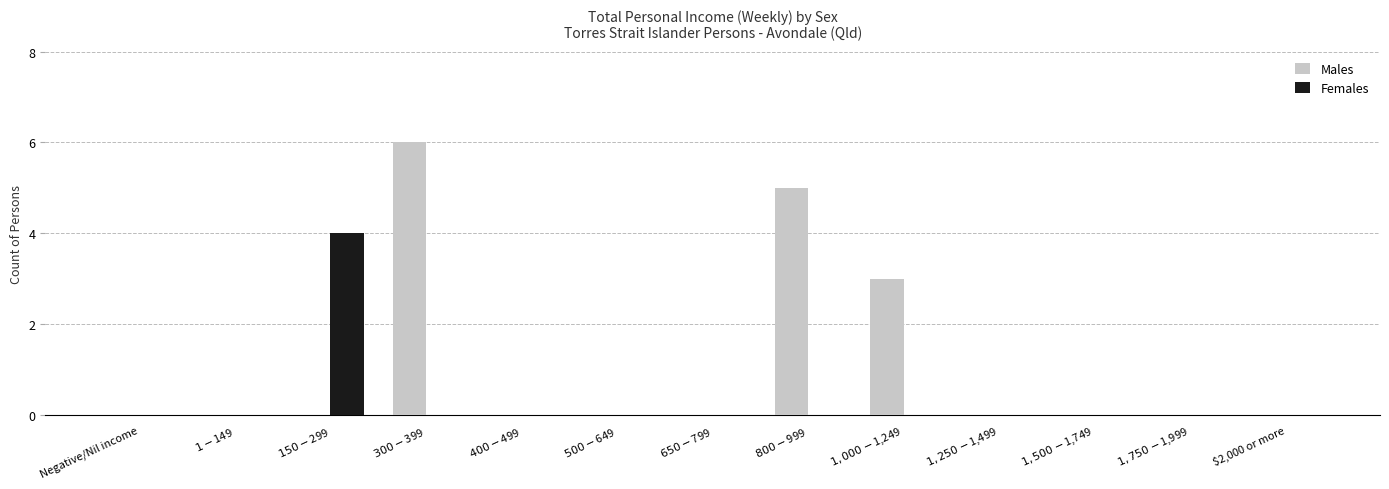

Which series has the widest spread of values?

Males